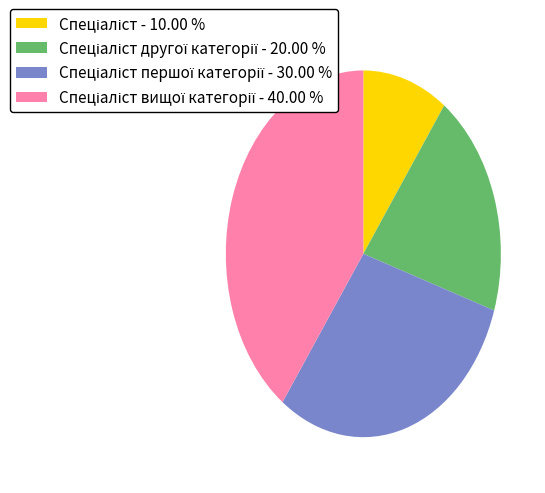

Does any single category account for the majority?

No